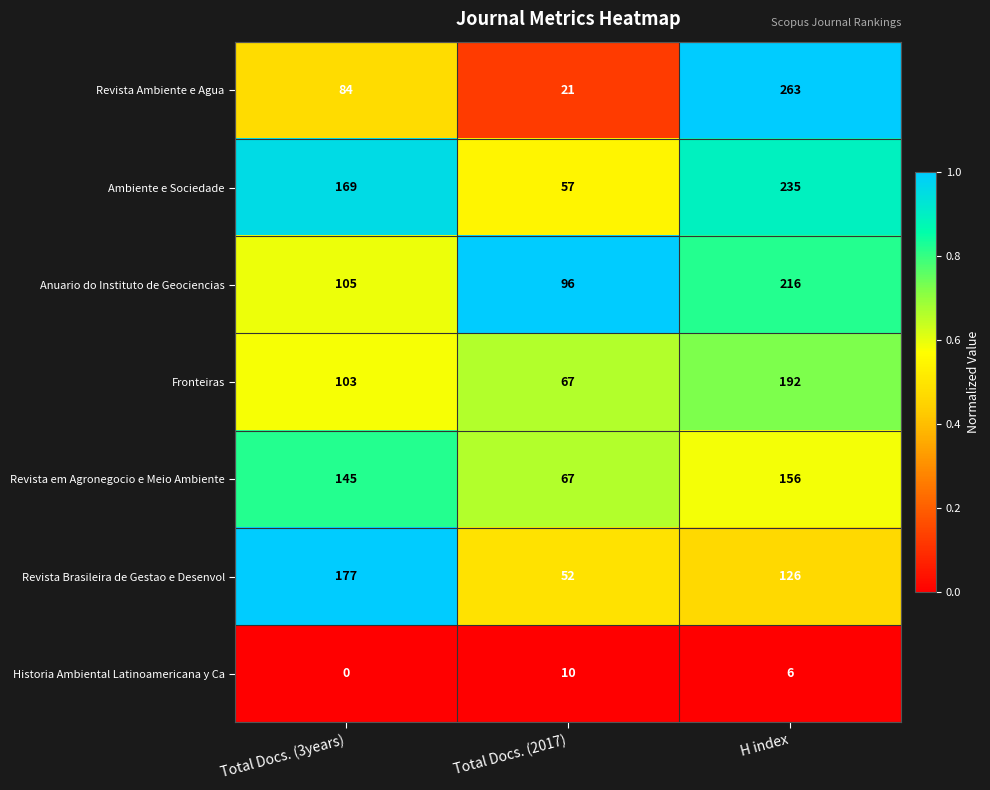

Which series changed the most between Total Docs. (3years) and H index?

Revista Ambiente e Agua